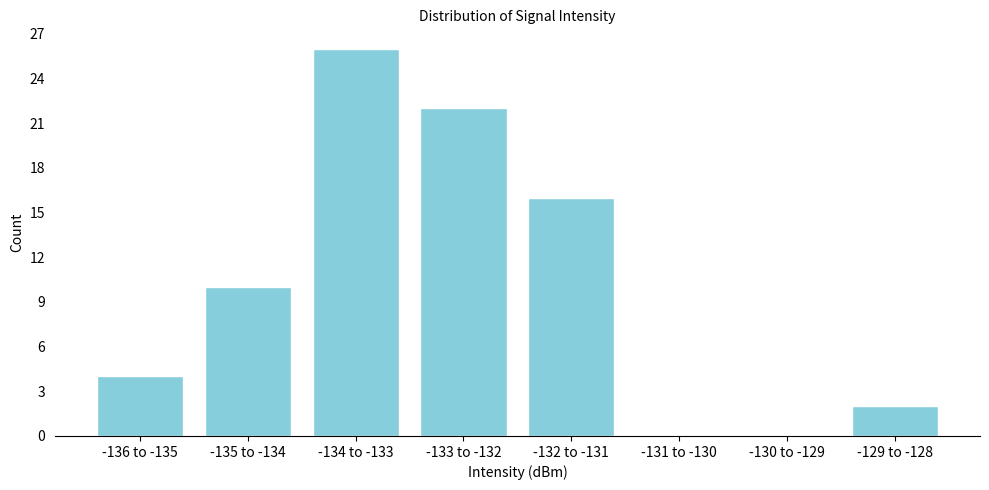

Reading left to right, extract all data points from this chart.

-136 to -135=4	-135 to -134=10	-134 to -133=26	-133 to -132=22	-132 to -131=16	-131 to -130=0	-130 to -129=0	-129 to -128=2